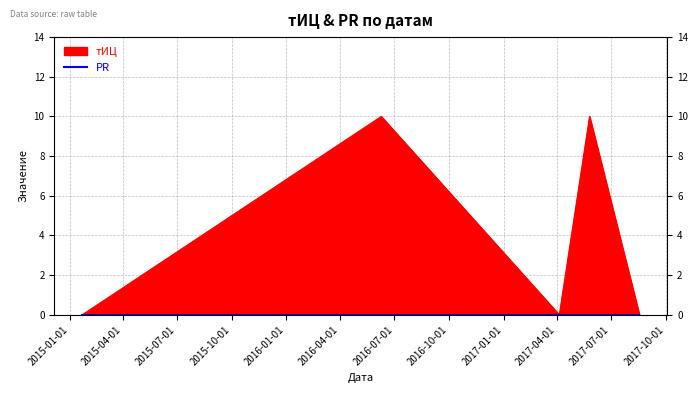

What is the difference between the maximum and second lowest values?

10